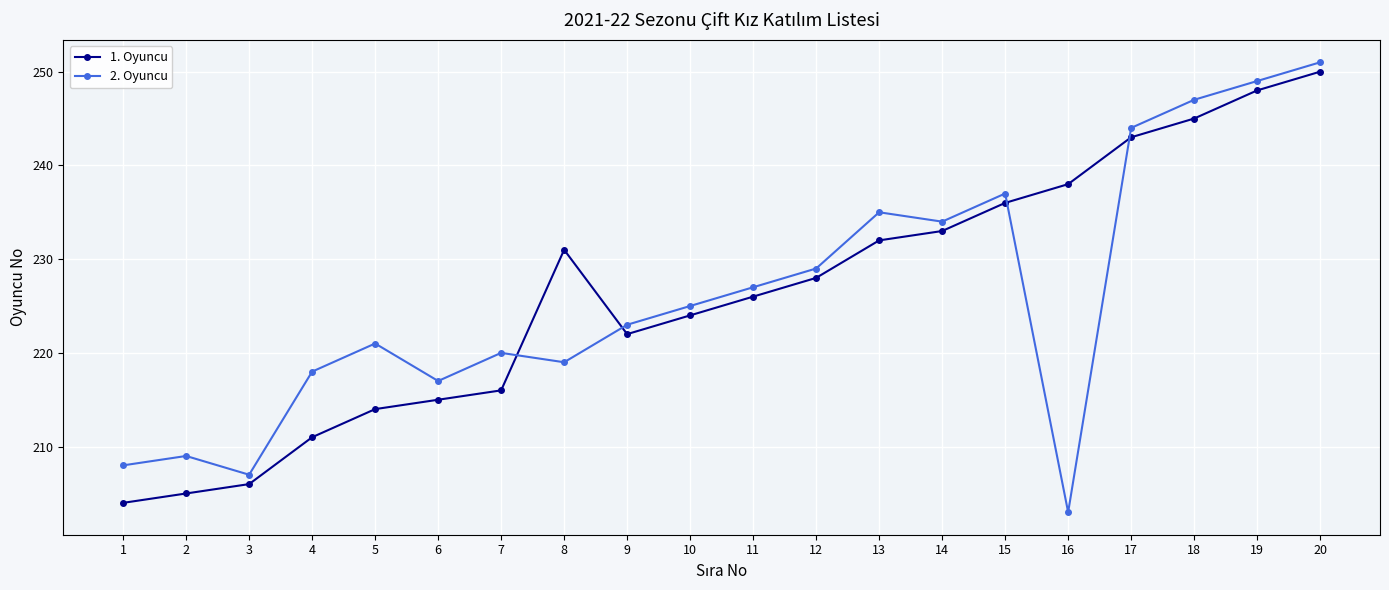

Is it true that 1. Oyuncu equals 332 at 10?

False